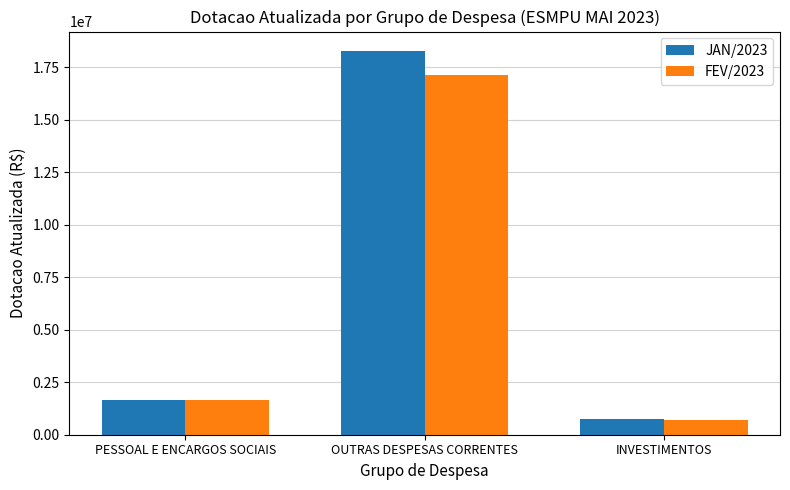

What is the sum of all FEV/2023 values?

19478371.5